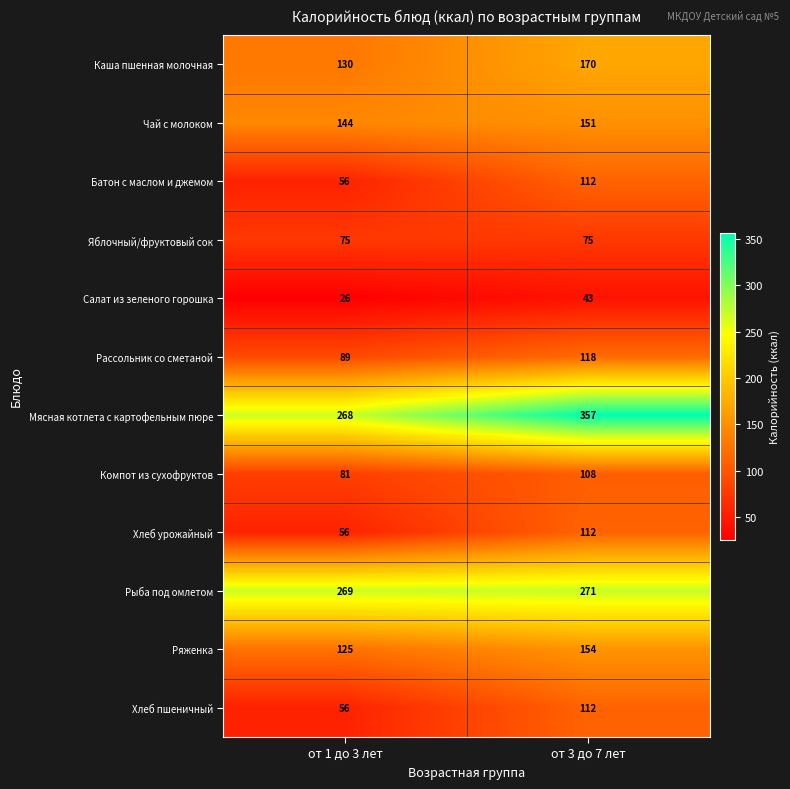

The value of Салат из зеленого горошка at от 3 до 7 лет is 61. True or false?

False